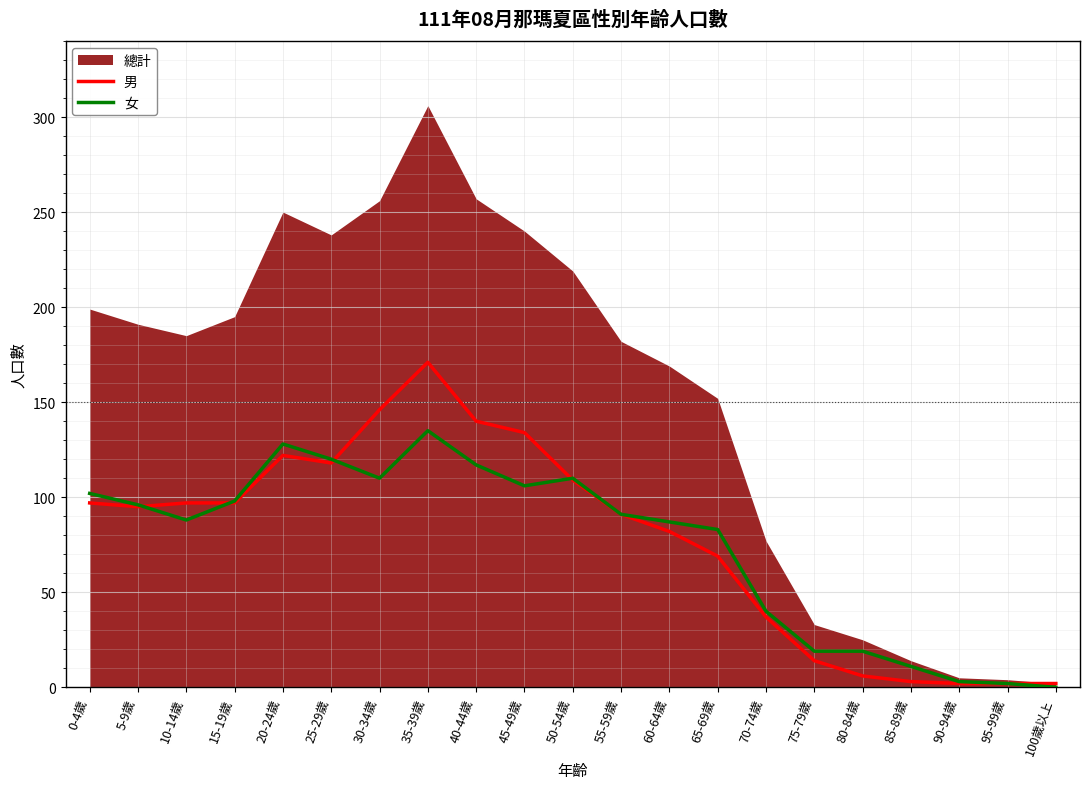

Is it true that 男 equals 21 at 5-9歲?

False